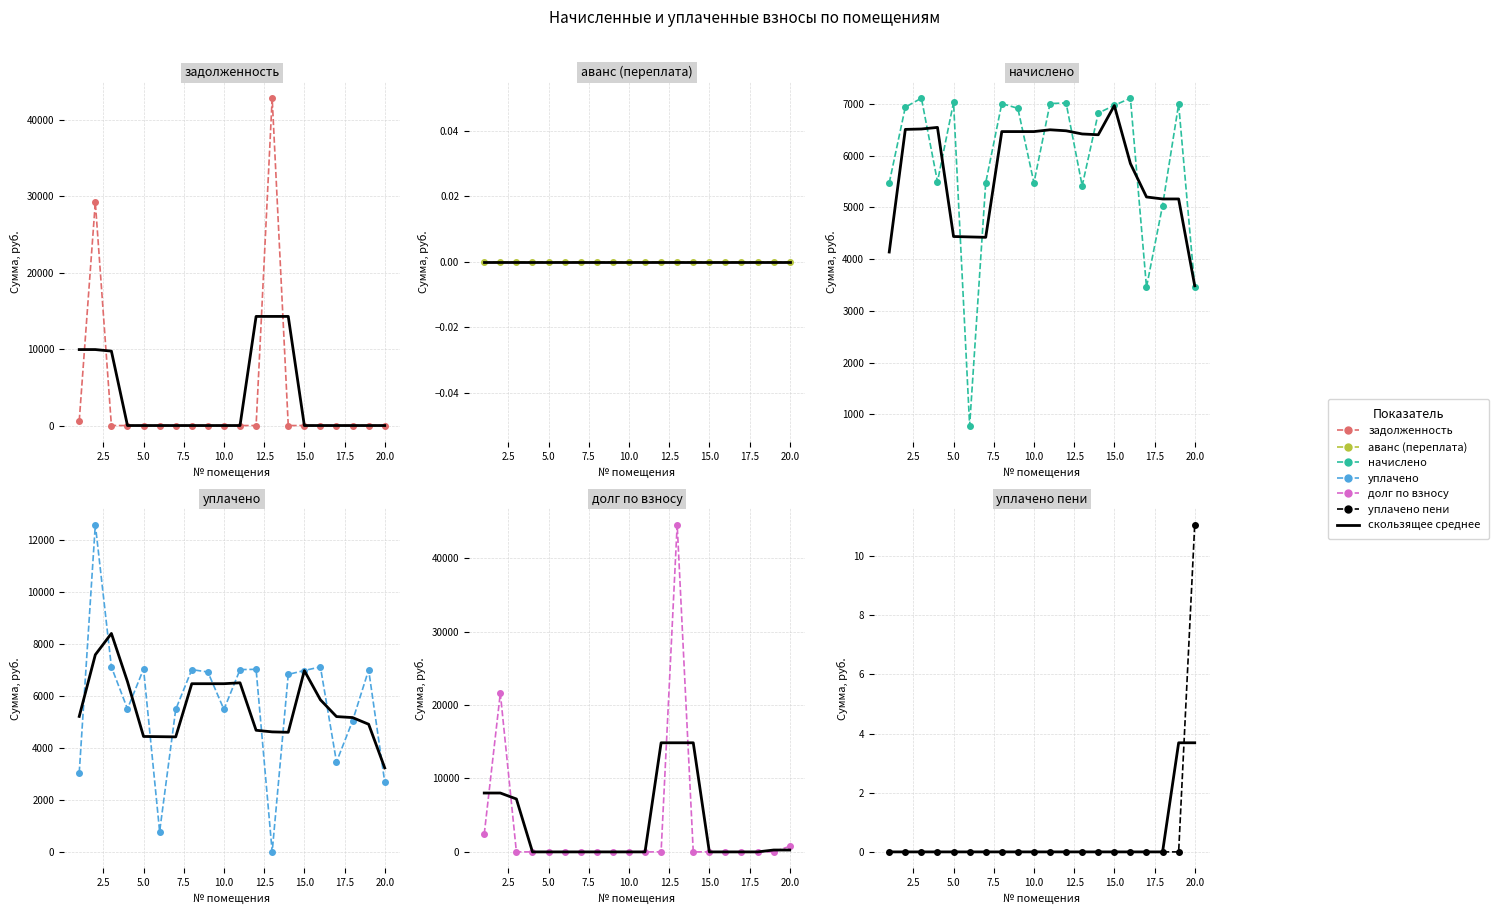

What value does the уплачено series have at 15?

6969.6